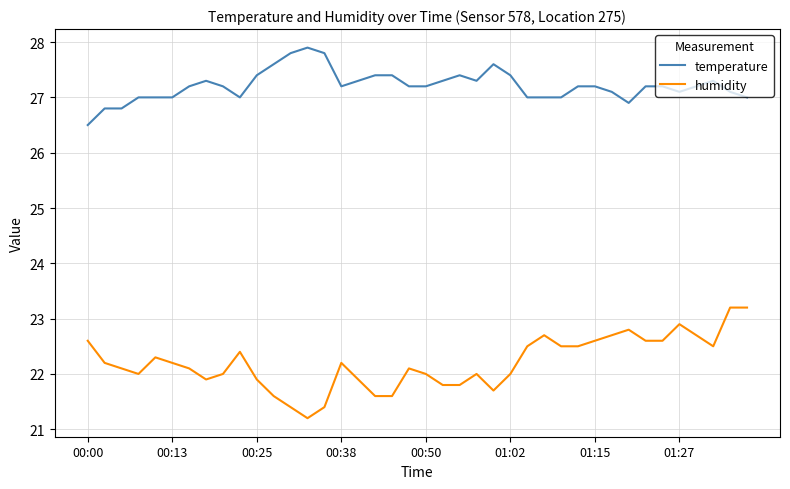

Which series has the largest range (max minus min)?

humidity